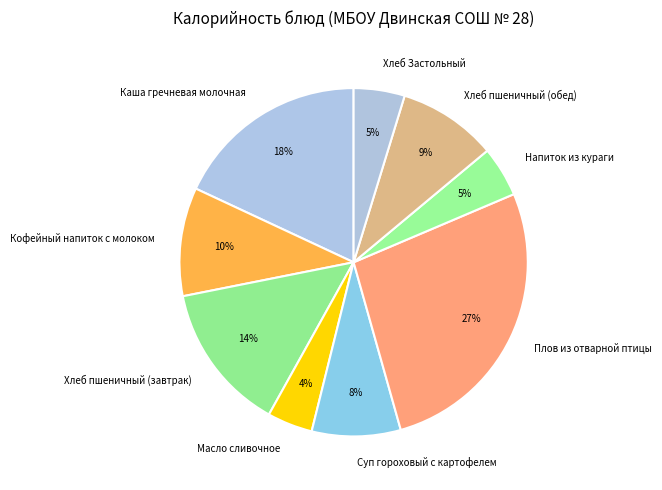

Does Масло сливочное represent more than half of the total?

No